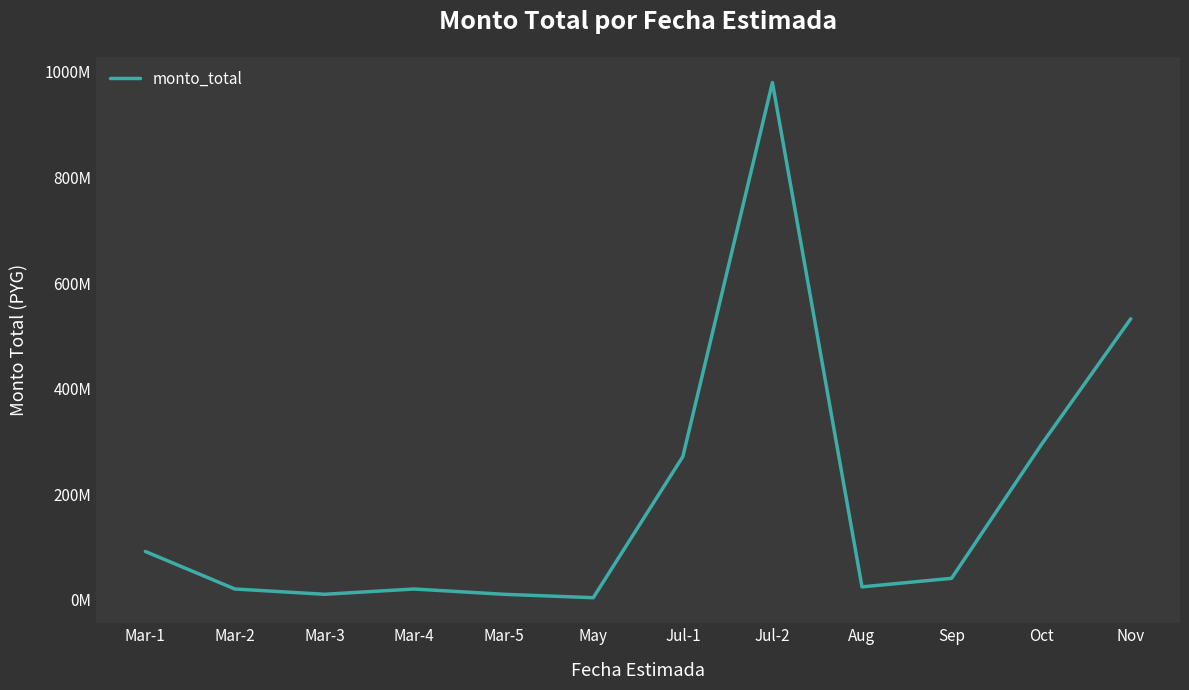

Reading left to right, list all the values displayed in this chart.

91129477	20000000	10000000	20000000	10000000	3500000	270978300	980000000	24055900	40288100	293169204	532168820